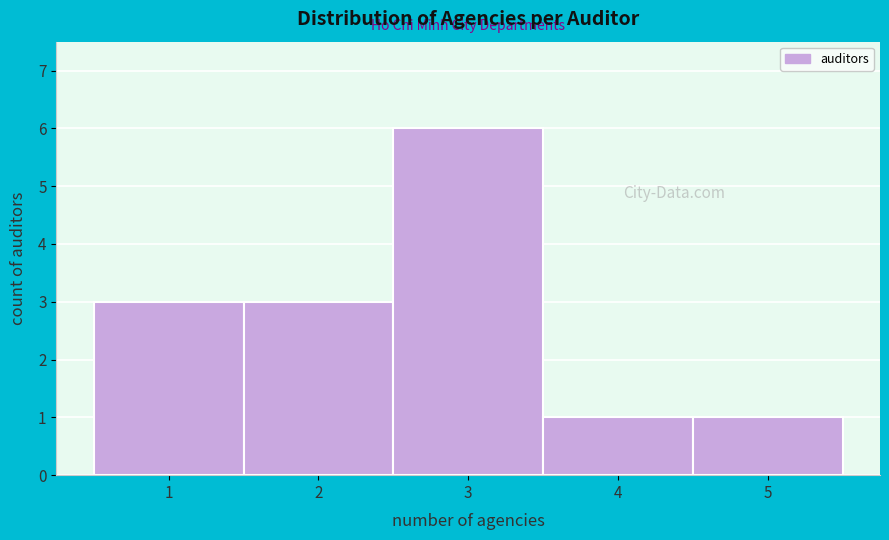

What is the height of the bar covering 4.5 to 5.5 on the x-axis? The values are not printed on the chart, so give them approximately, as read against the axis.

1